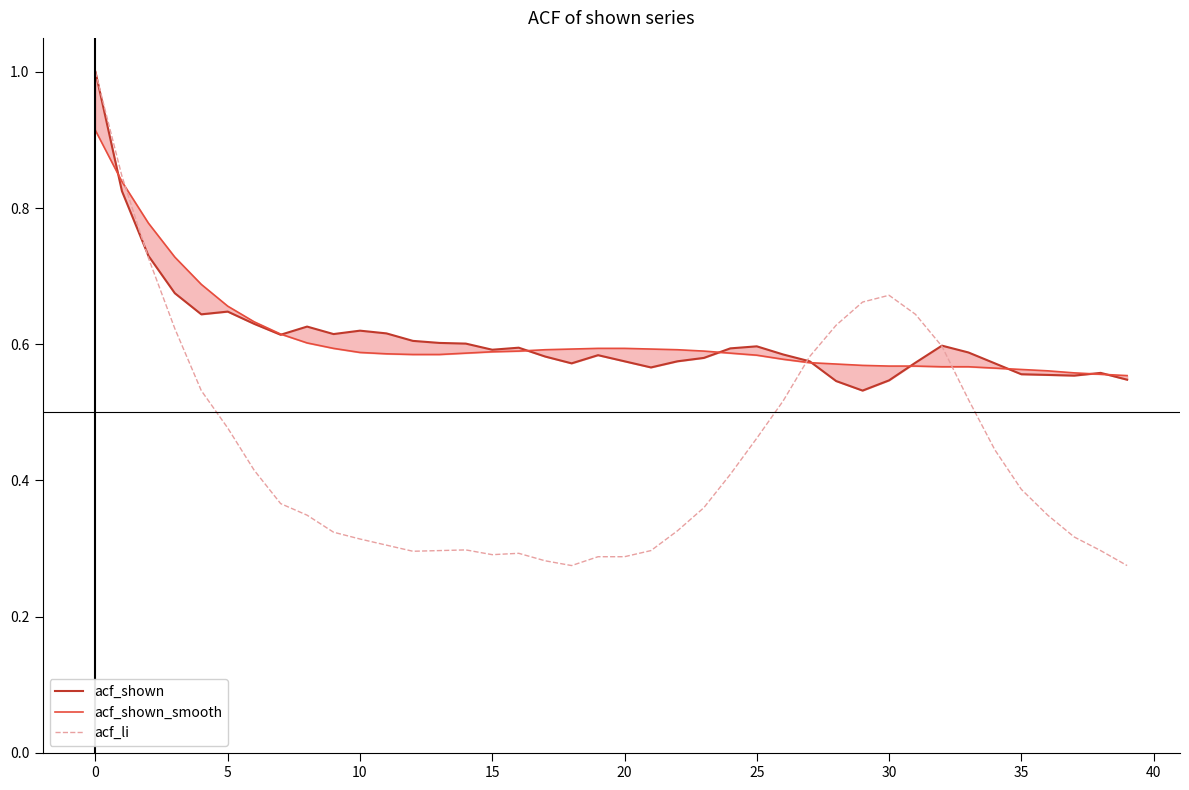

Does the chart have visible grid lines?

No